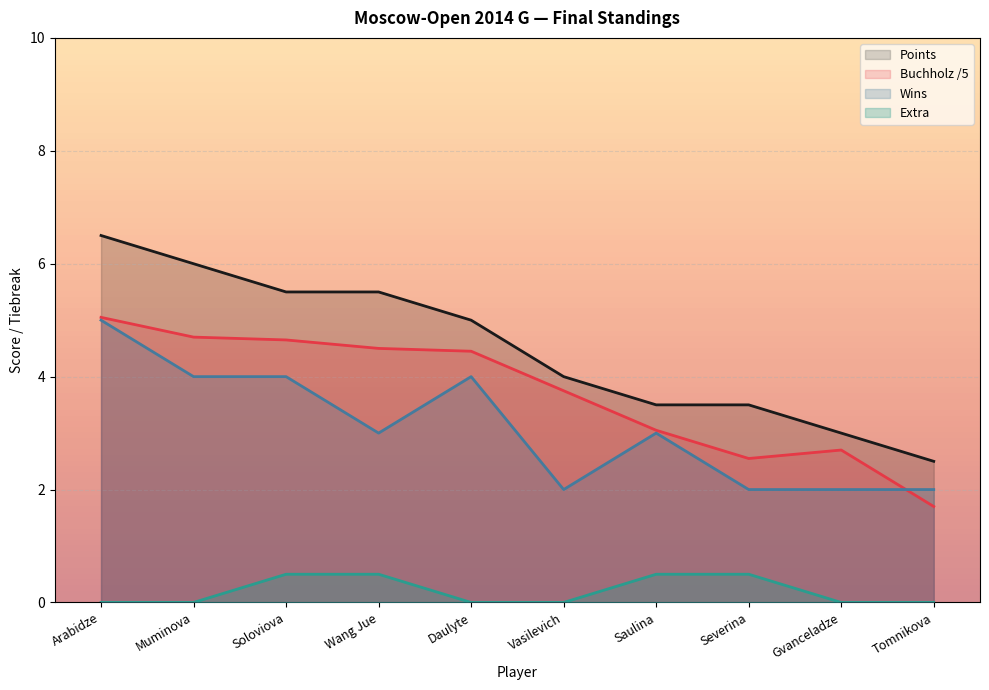

At which label is Points closest to 4?

Vasilevich